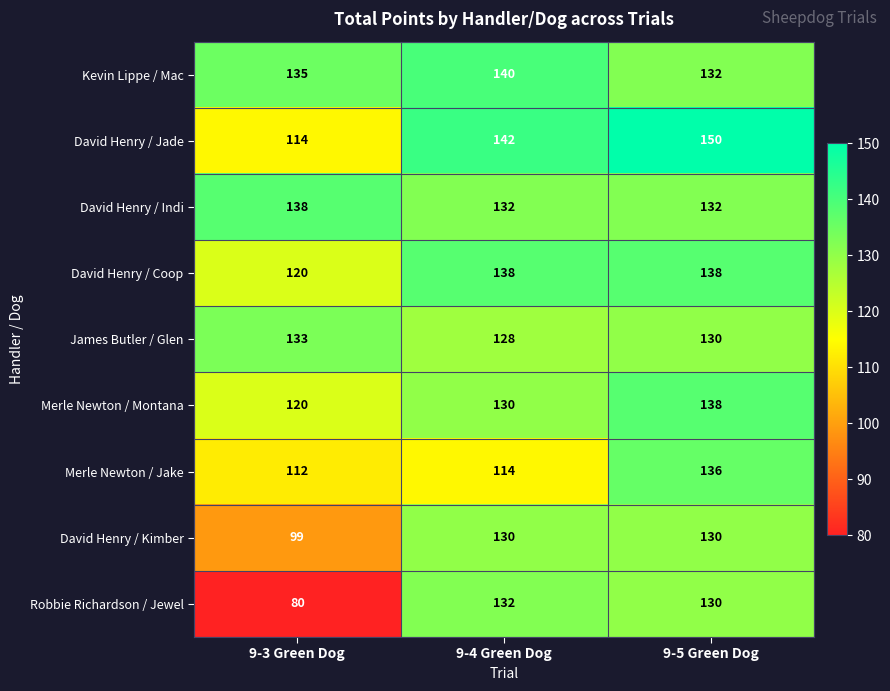

What is the sum of all Merle Newton / Jake values?

362